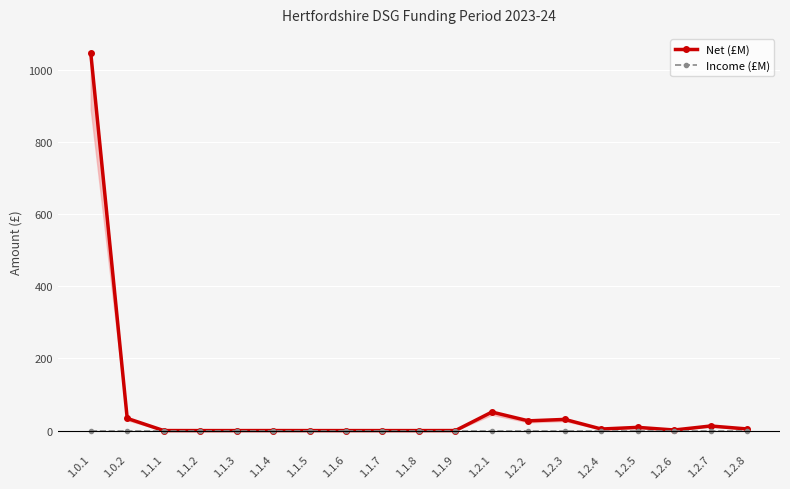

Is it true that Income (£M) equals 0.0 at 1.1.5?

True